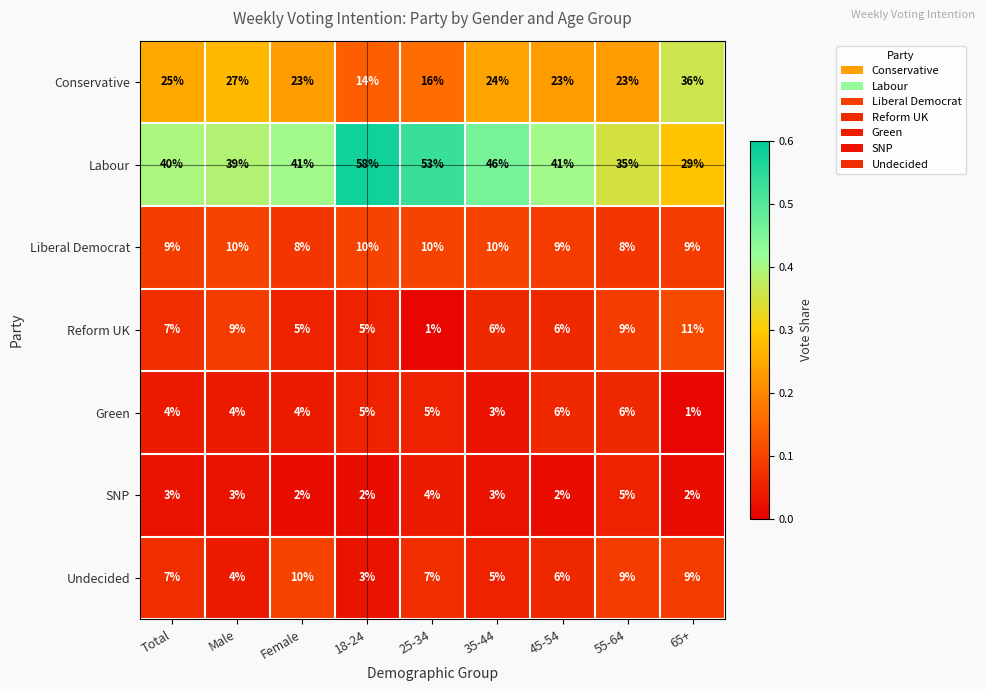

Rank the series at Female from highest to lowest value.

Labour, Conservative, Undecided, Liberal Democrat, Reform UK, Green, SNP